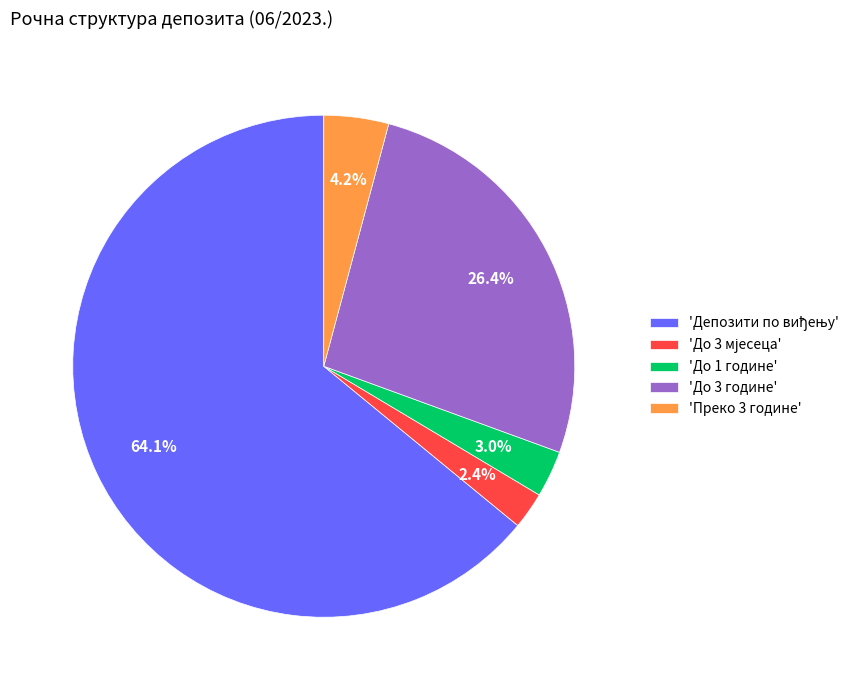

Count the number of slices in the pie.

5